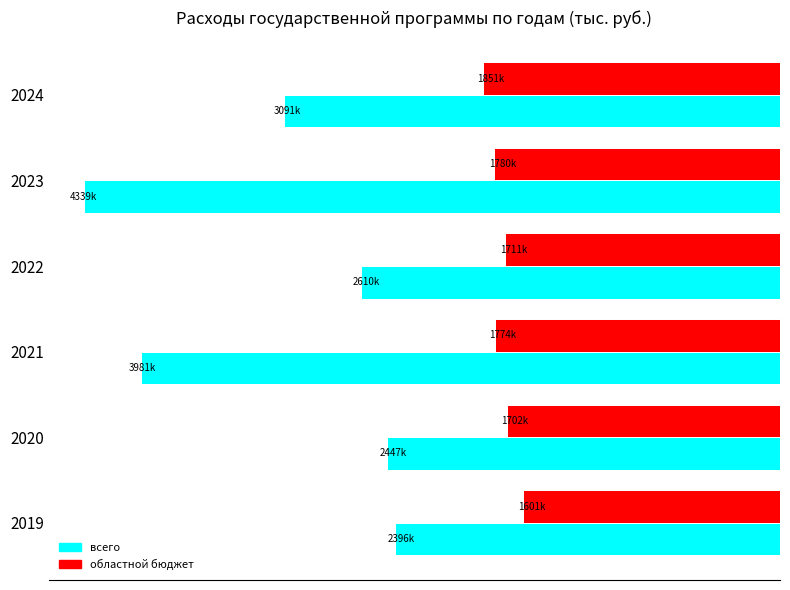

Which series has the widest spread of values?

всего